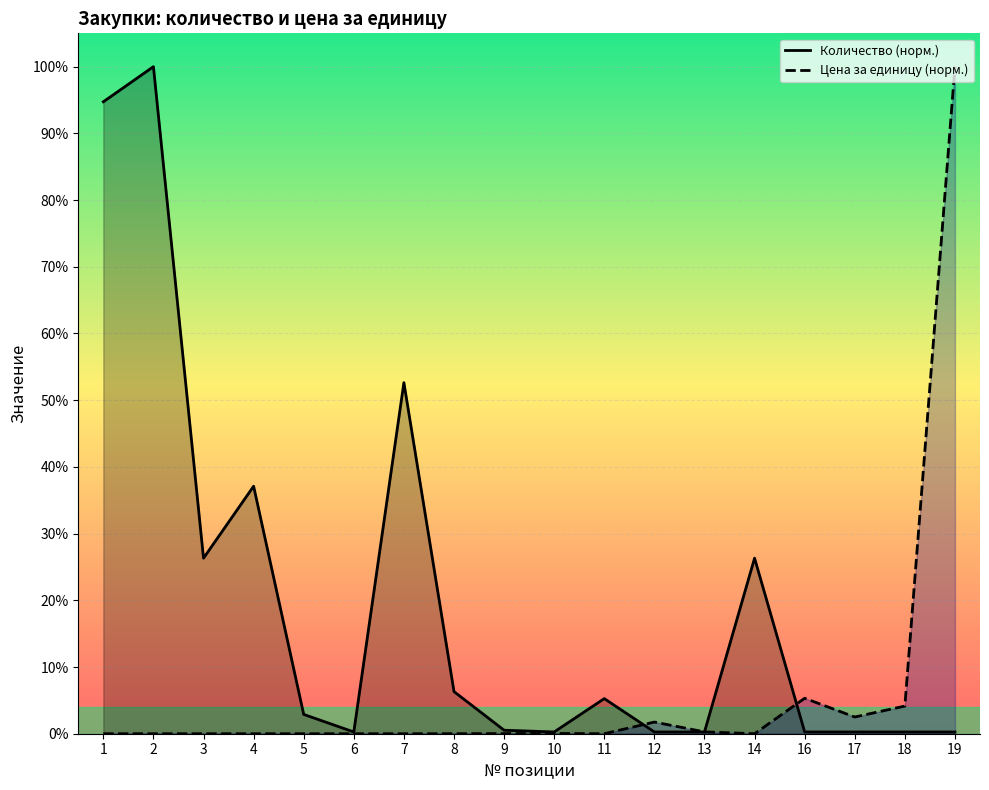

Which series has the widest spread of values?

Цена за единицу (норм.)